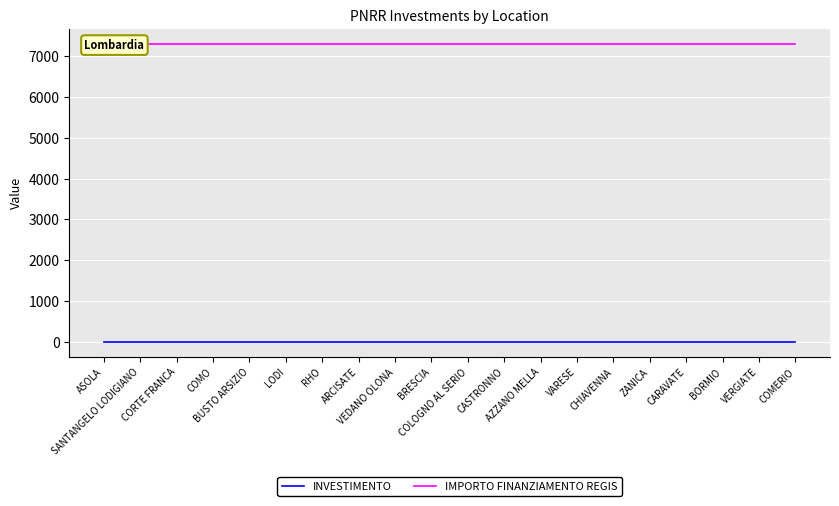

What is the sum of the INVESTIMENTO values at CHIAVENNA and BORMIO?

2.8